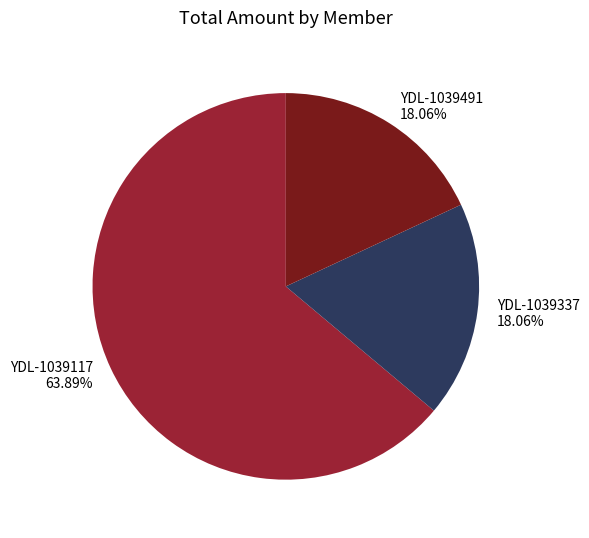

What is the largest slice in the pie chart?

YDL-1039117